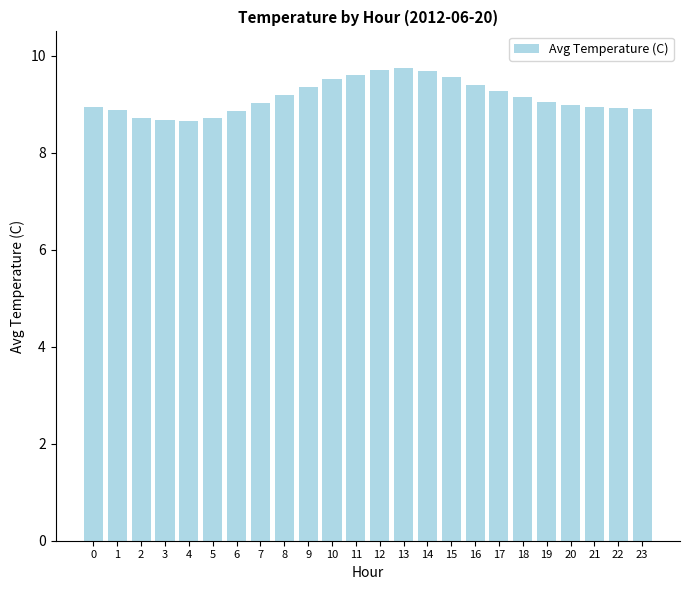

What is the value of the 17th bar from the left?

9.4